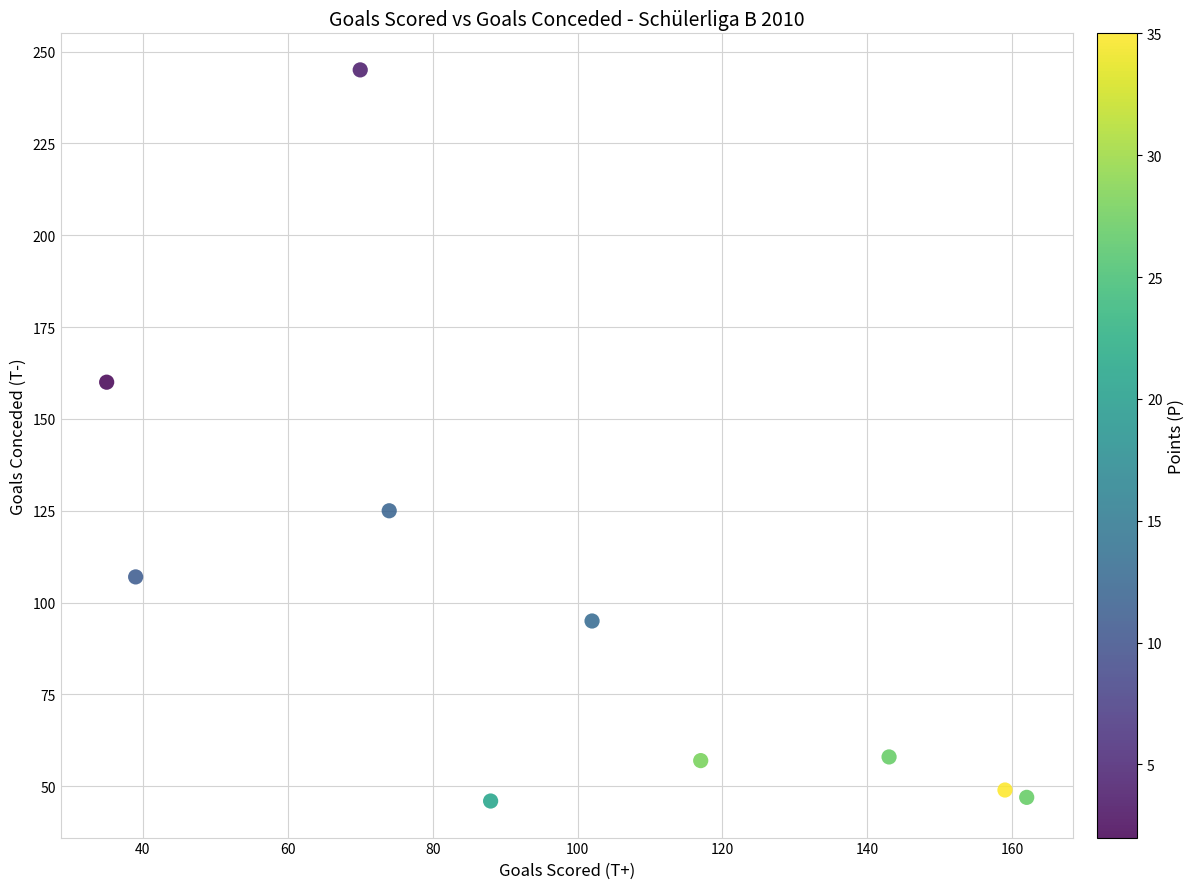

What Y value in the scatter plot is closest to 145?

160